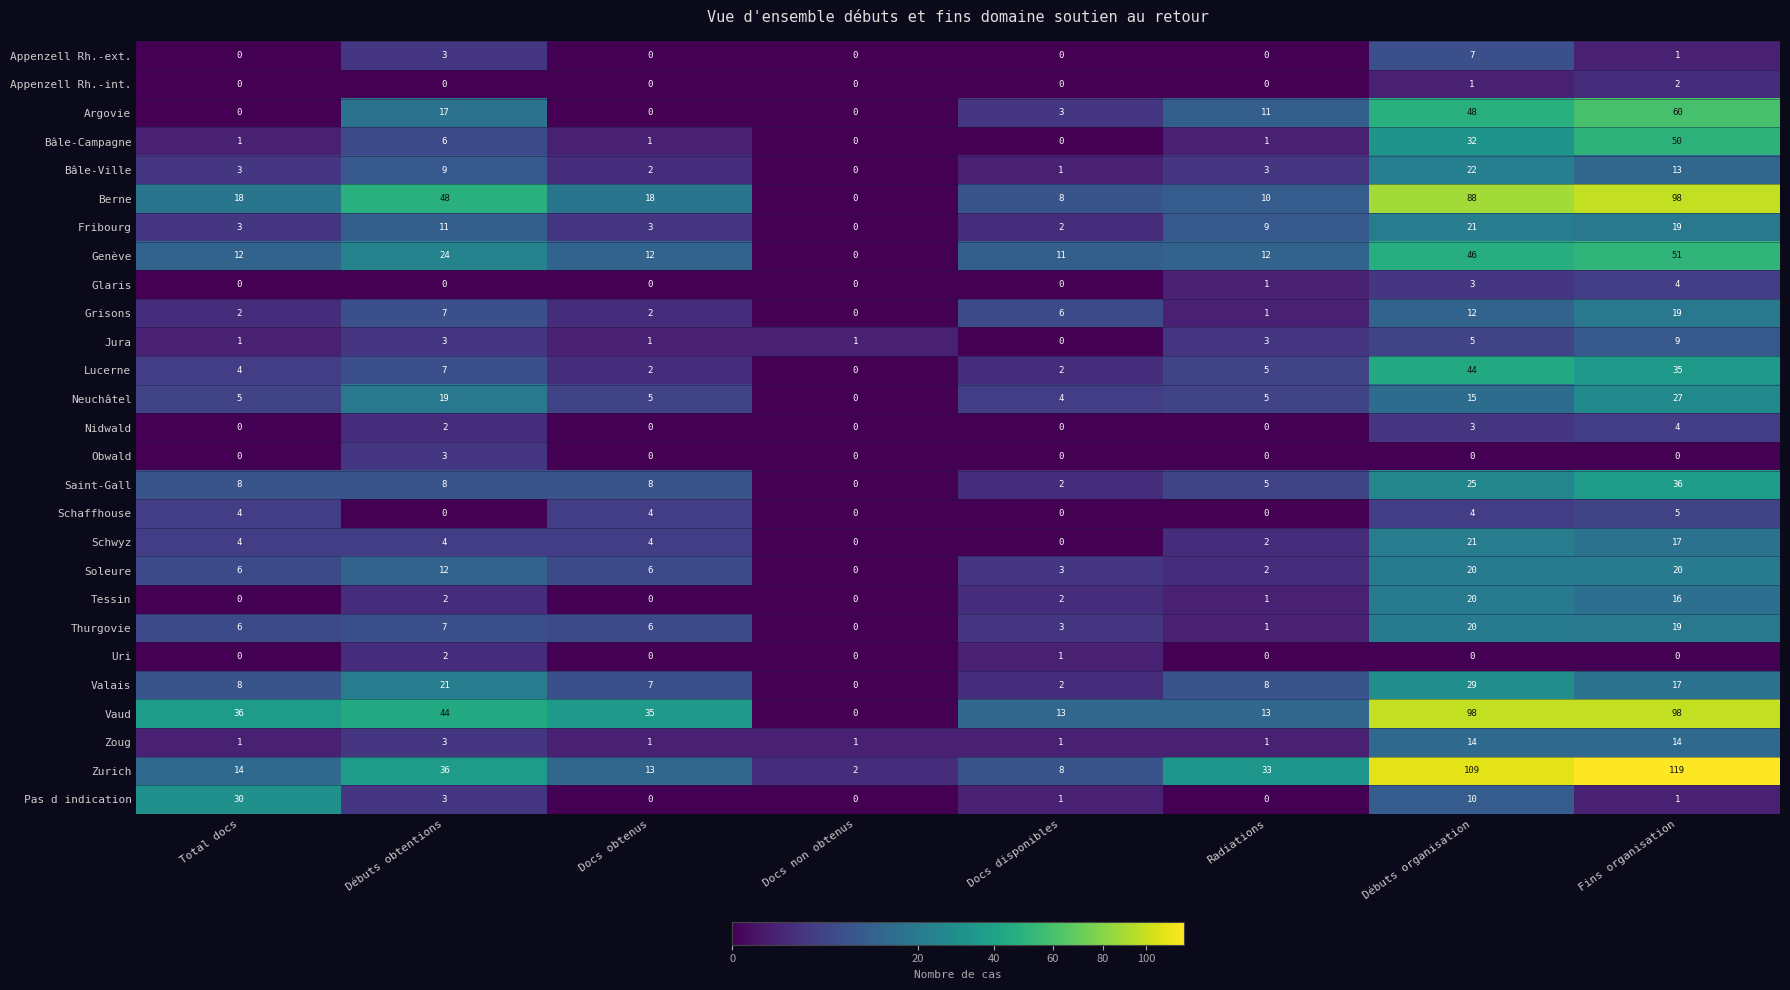

The value of Pas d indication at Débuts obtentions is 3. True or false?

True